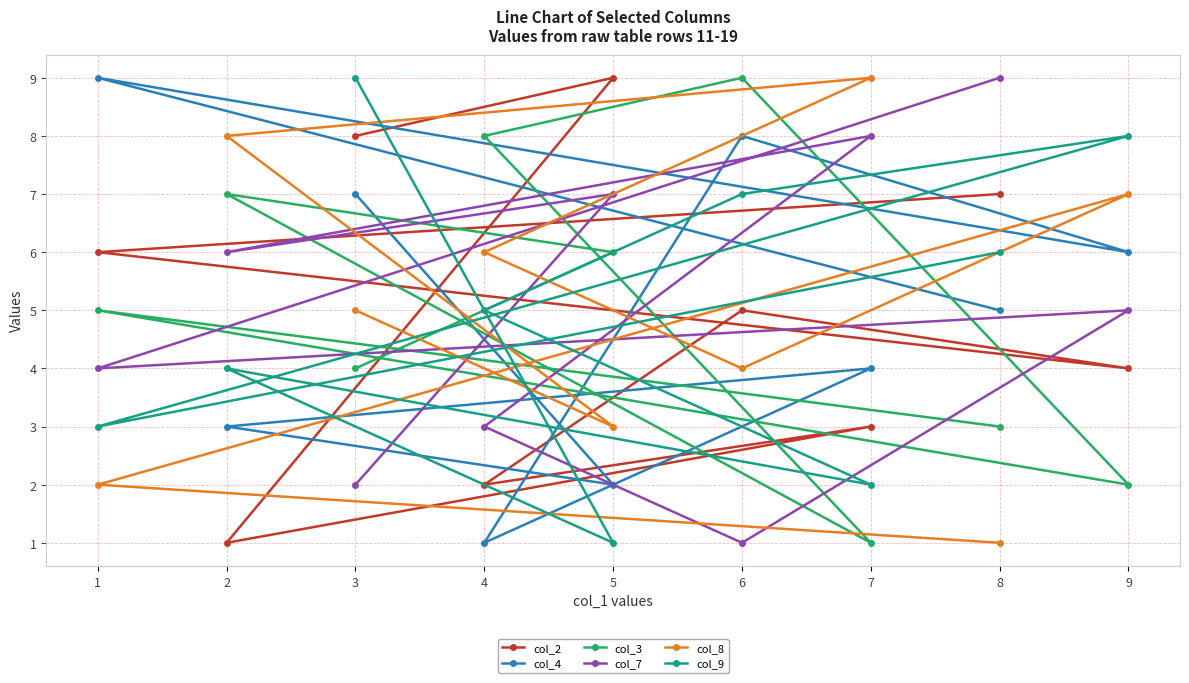

Between 7 and 9, which series saw the biggest shift?

col_9